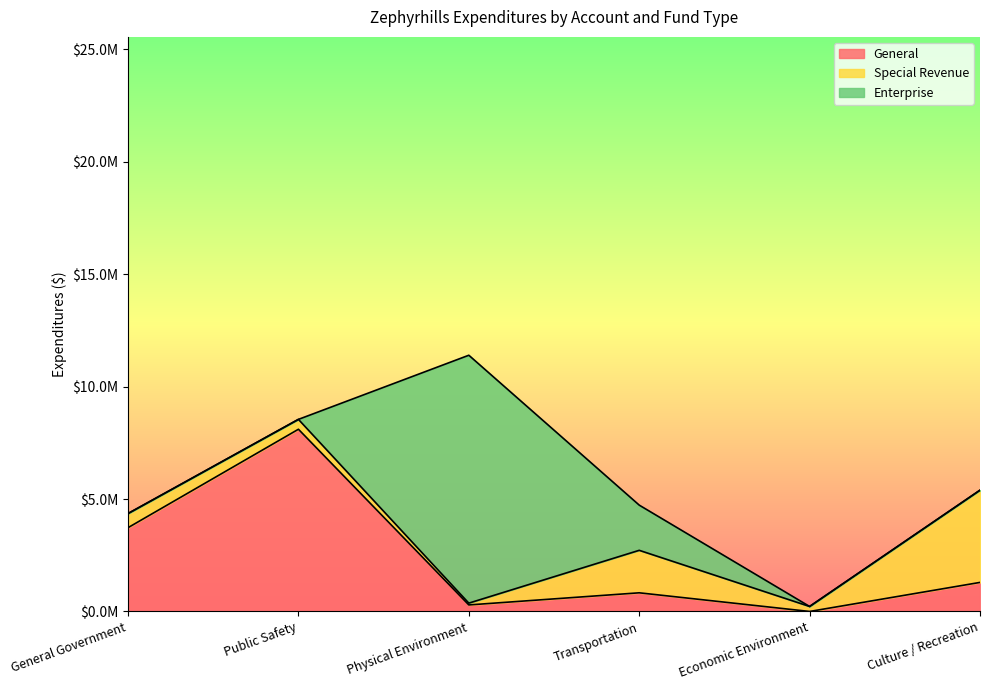

At which category is the sum across all series the highest?

Physical Environment